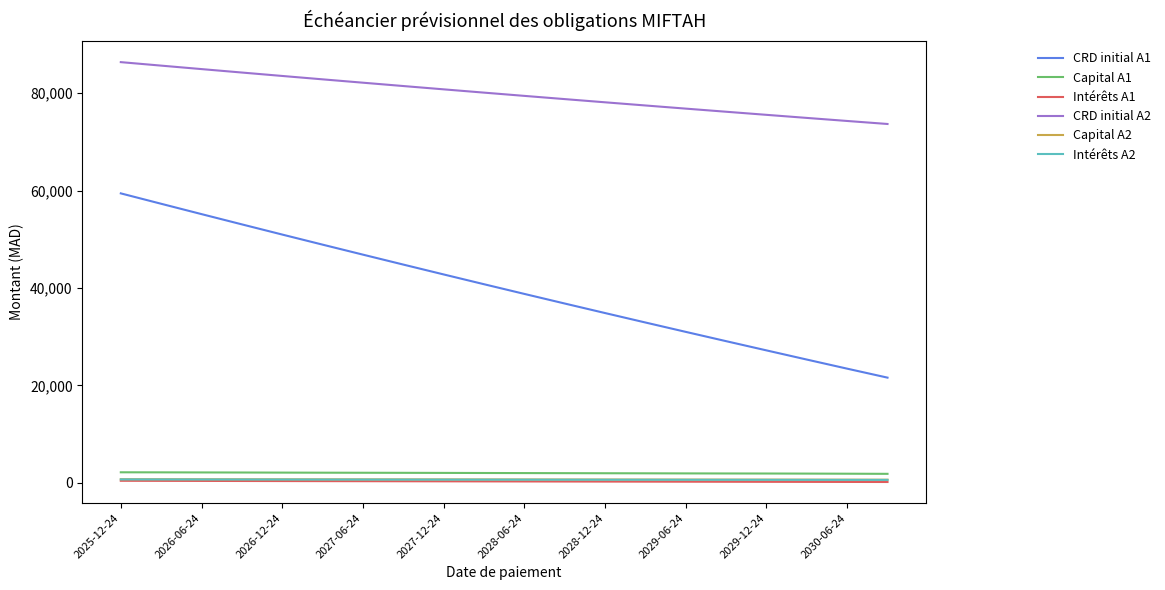

How many lines are shown in the chart?

6